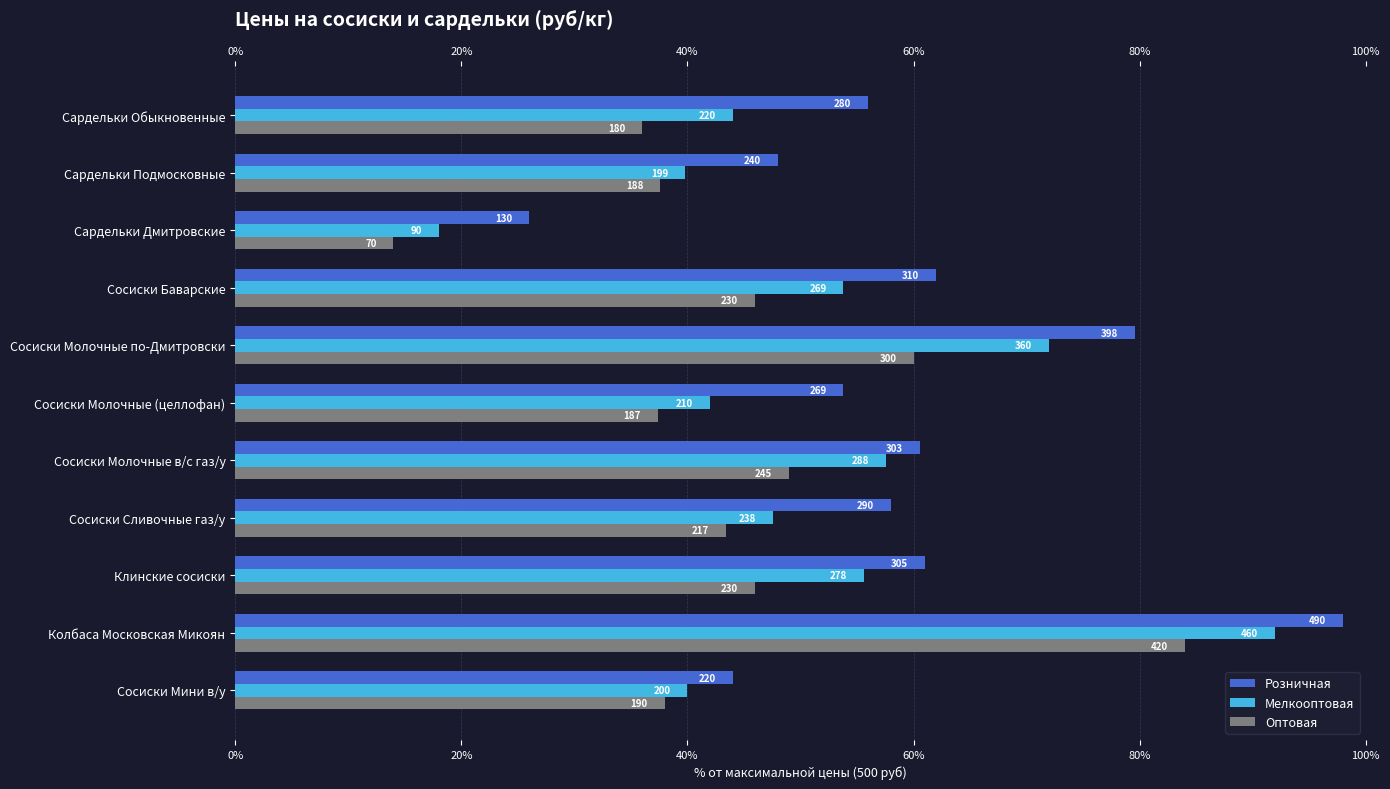

The value of Мелкооптовая at Сардельки Обыкновенные is 44.0. True or false?

True